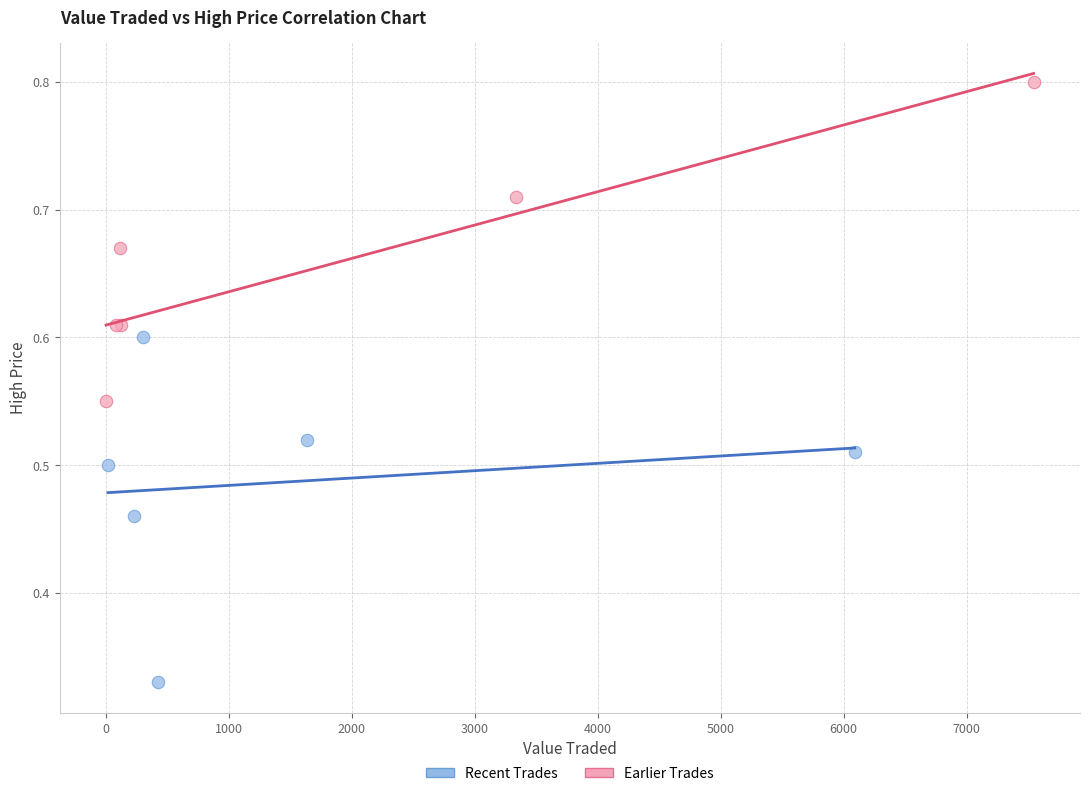

Which series has the largest Y range (max minus min)?

Recent Trades